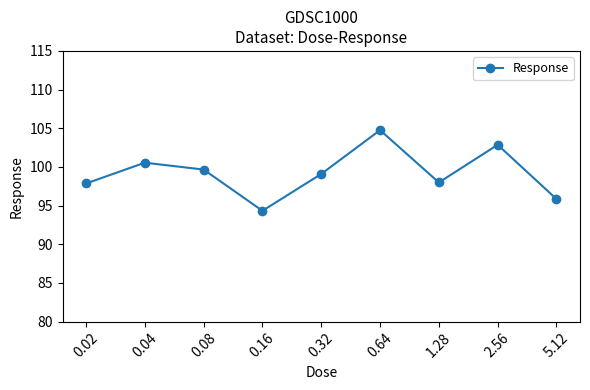

What is the label of the 7th point from the left?

1.28